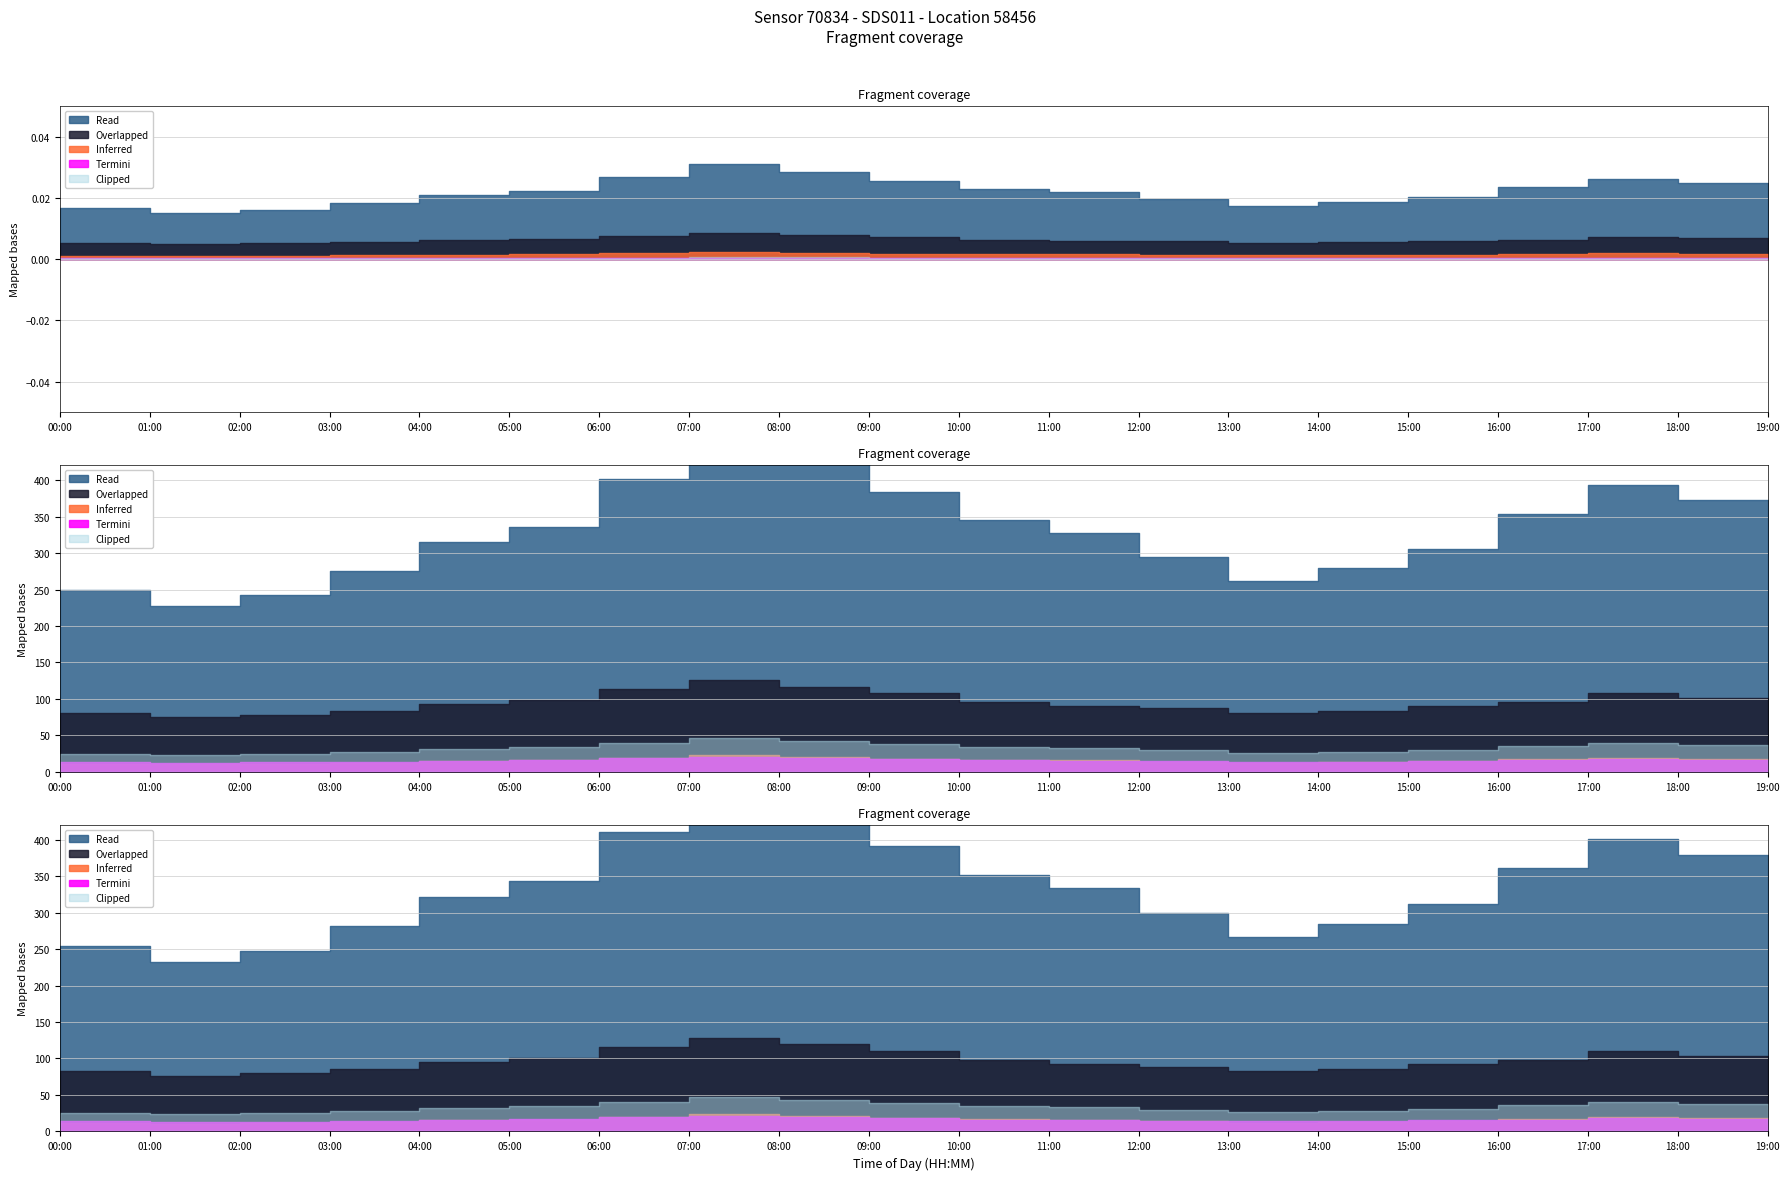

True or false: P2 and P1 intersect in this chart.

False